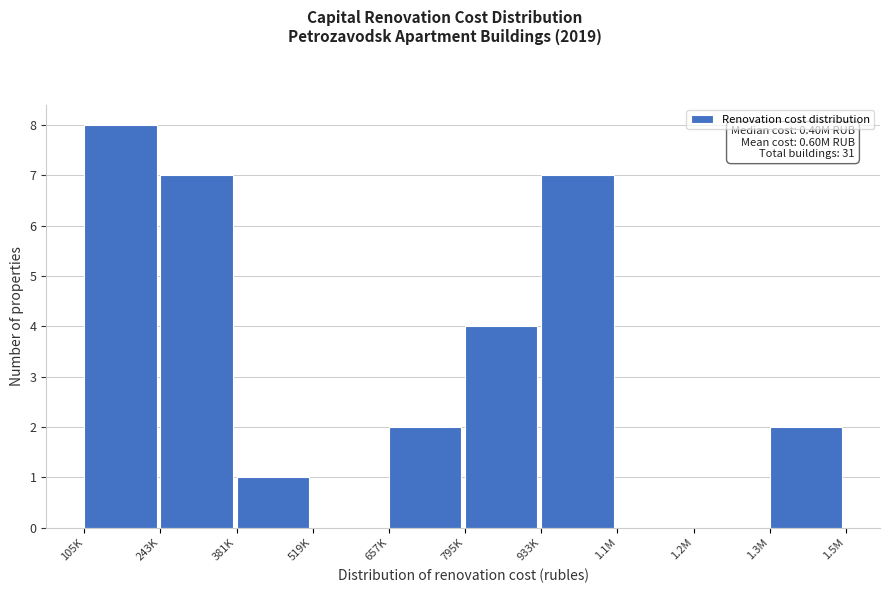

Reading left to right, list all the values displayed in this chart.

105K=8	243K=7	381K=1	519K=0	657K=2	795K=4	933K=7	1.1M=0	1.2M=0	1.3M=2